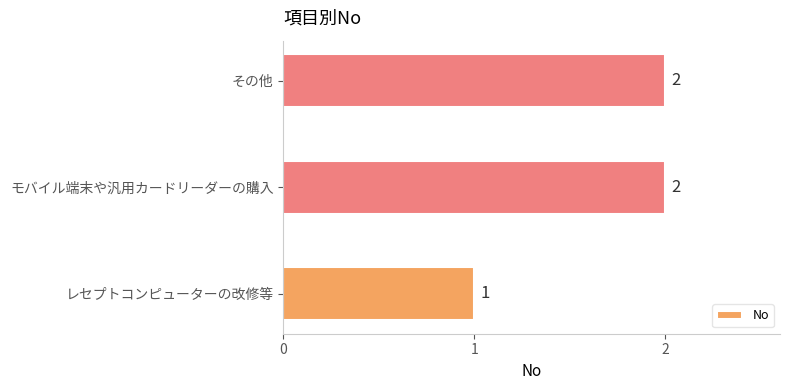

The value at その他 is 3. True or false?

False